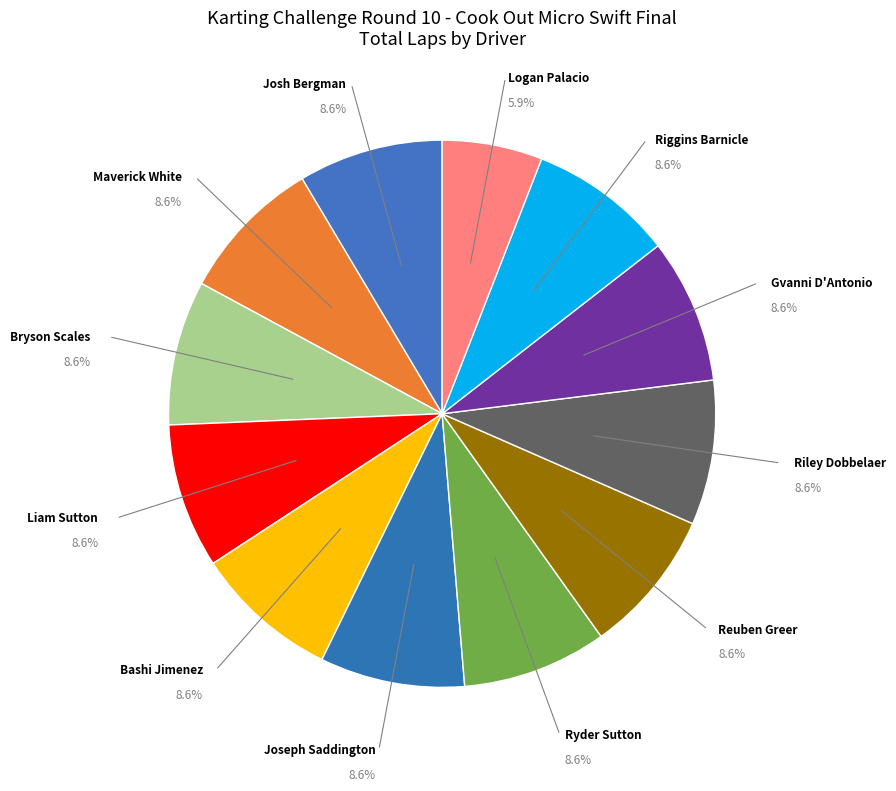

What is the smallest slice in the pie chart?

Logan Palacio